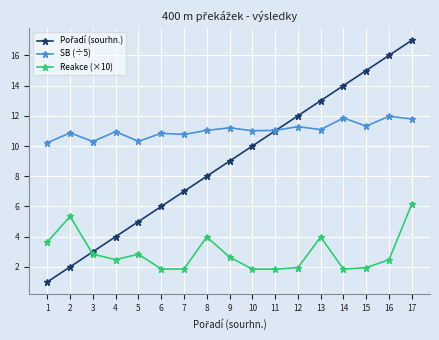

What is the value of the Reakce (×10) point at the 17th from the left?

6.2